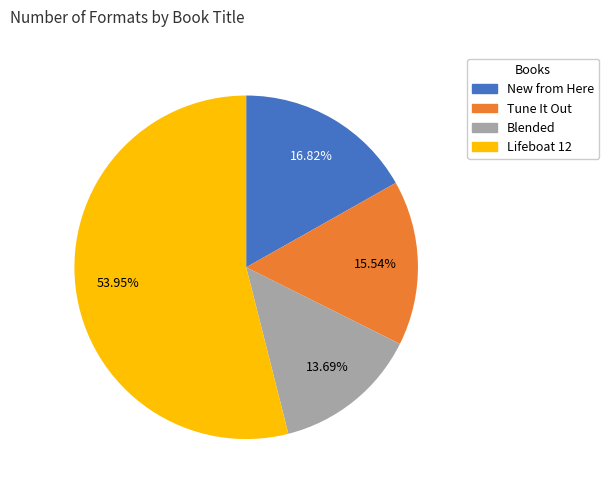

To the nearest percent, what percentage of the pie is Tune It Out?

16%